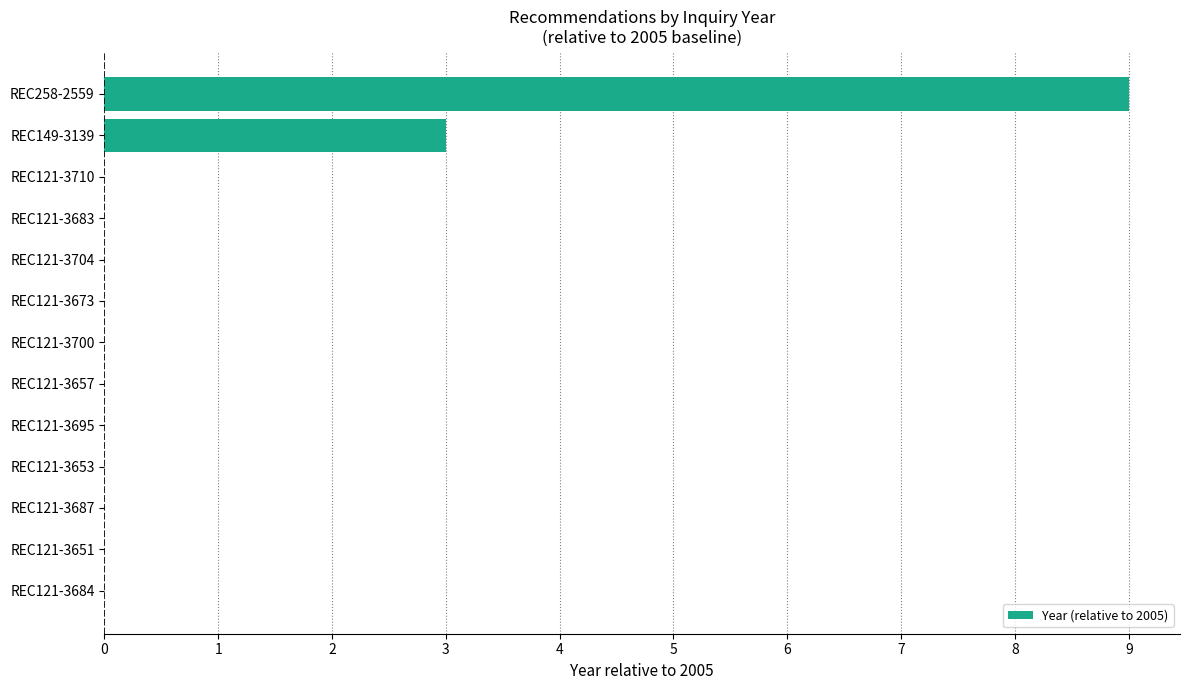

What is the maximum value shown in the chart?

9